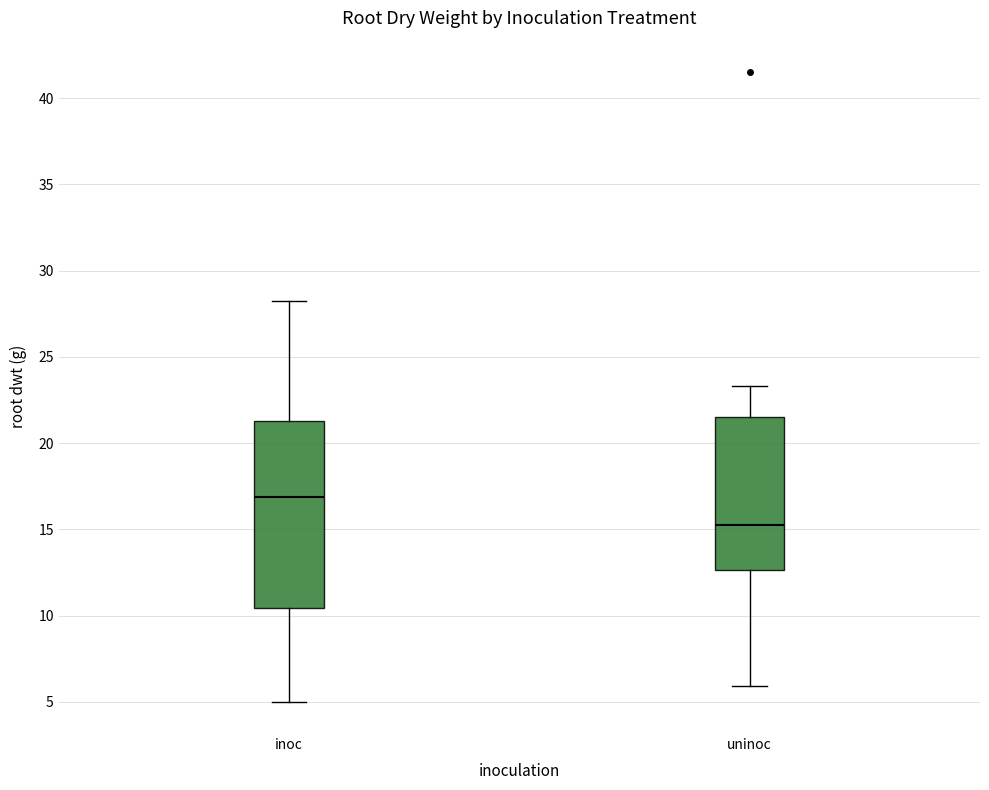

Where does the lower whisker of the box for uninoc end on the y-axis? The values are not printed on the chart, so give them approximately, as read against the axis.

6.0